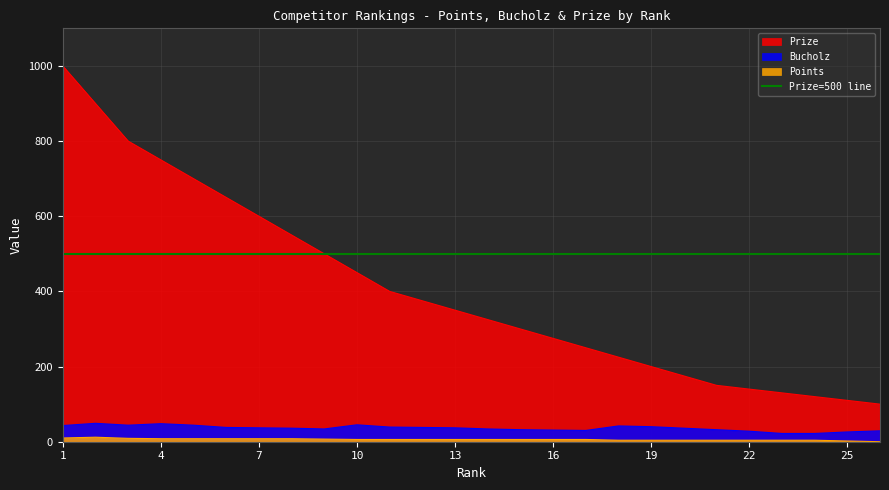

Count the number of categories in the chart.

26